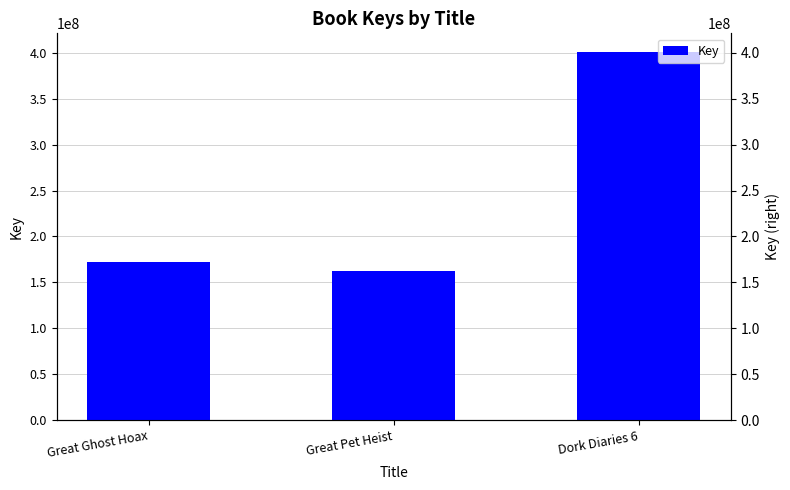

What is the label of the 3rd bar from the right?

Great Ghost Hoax